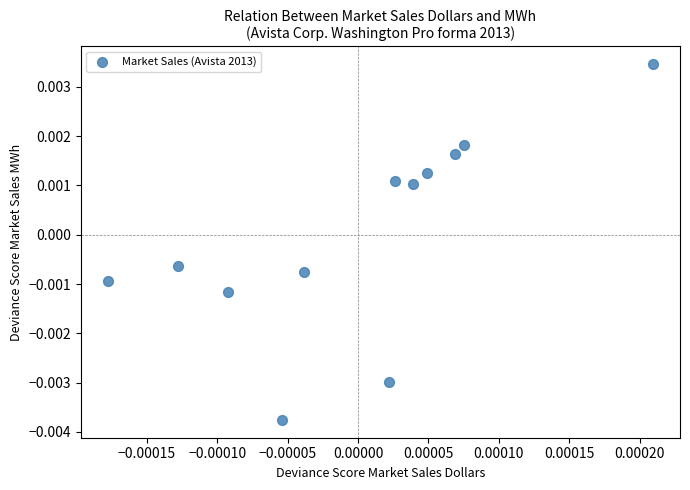

How many data points are displayed?

12